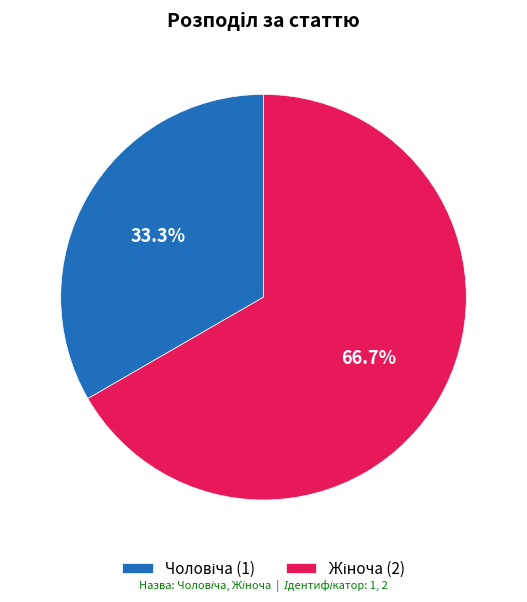

Count the number of slices in the pie.

2